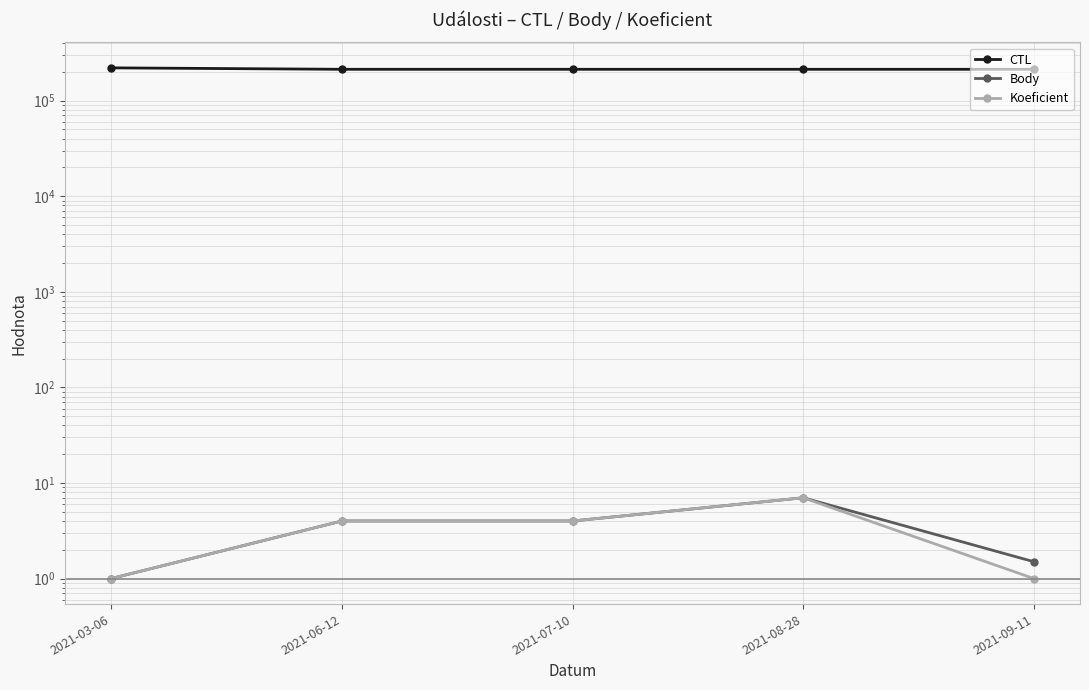

True or false: CTL and Body intersect in this chart.

False